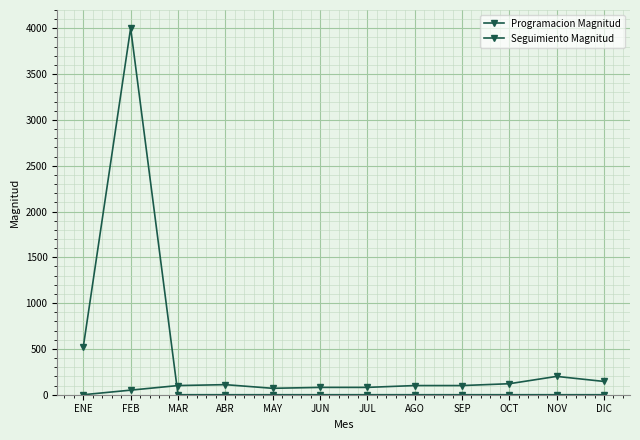

Is the value of Seguimiento Magnitud at ABR greater than the value of Programacion Magnitud at SEP?

No